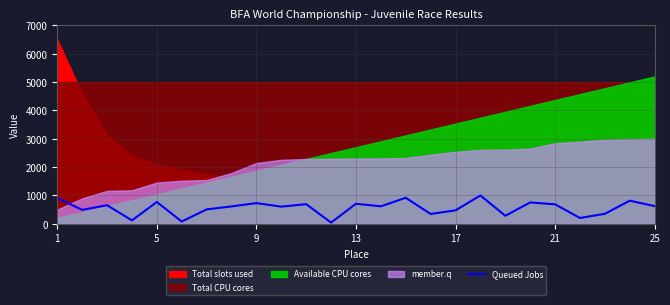

What is the maximum value for Queued Jobs?

1000.0